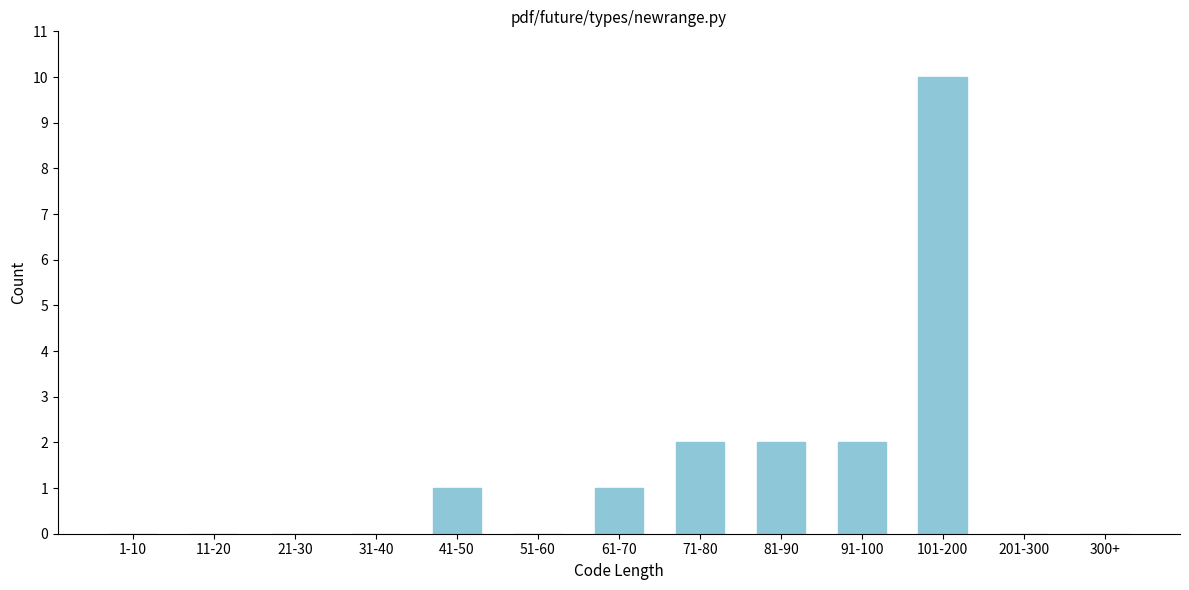

Reading left to right, transcribe all the data shown in this chart.

1-10=0	11-20=0	21-30=0	31-40=0	41-50=1	51-60=0	61-70=1	71-80=2	81-90=2	91-100=2	101-200=10	201-300=0	300+=0